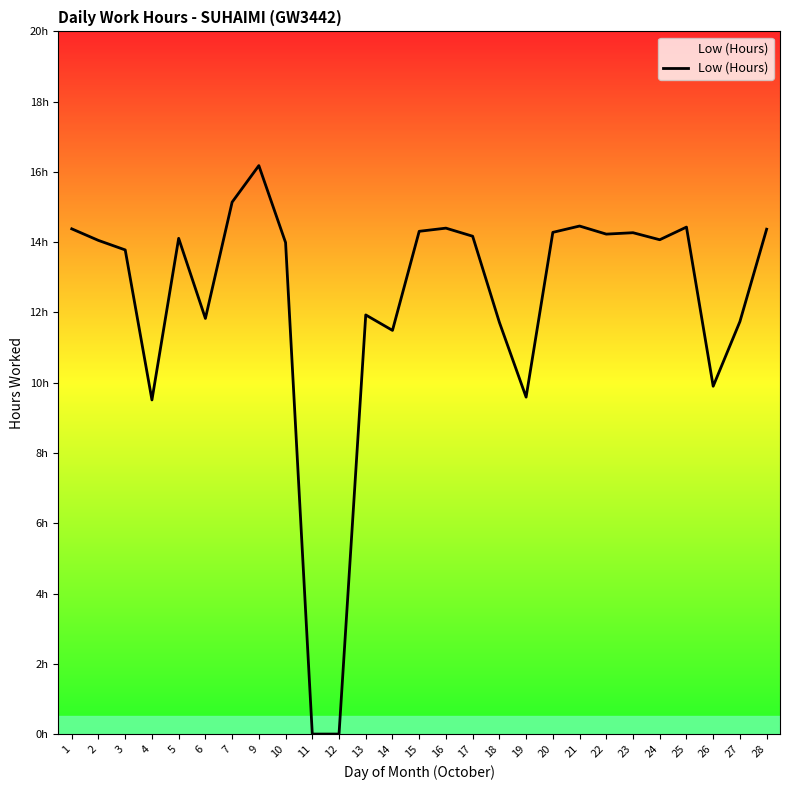

What is the average value?

12.3